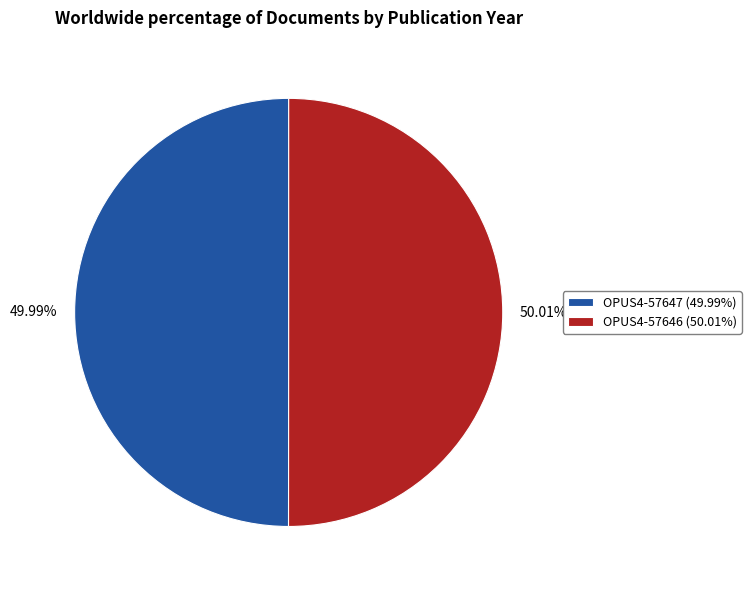

What percentage is the OPUS4-57647 slice, to the nearest percent?

50%